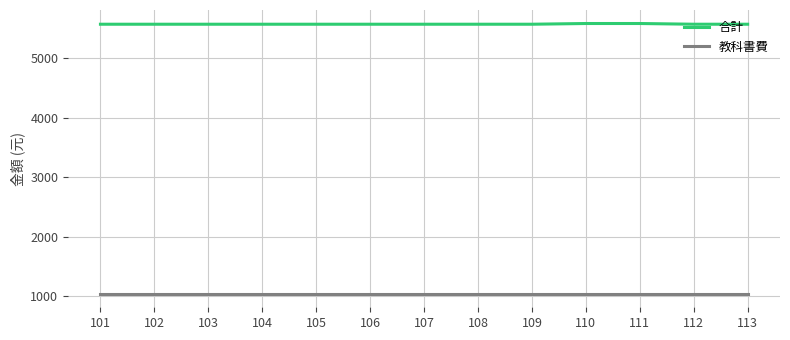

The 教科書費 series shows 1045 at 104. True or false?

True